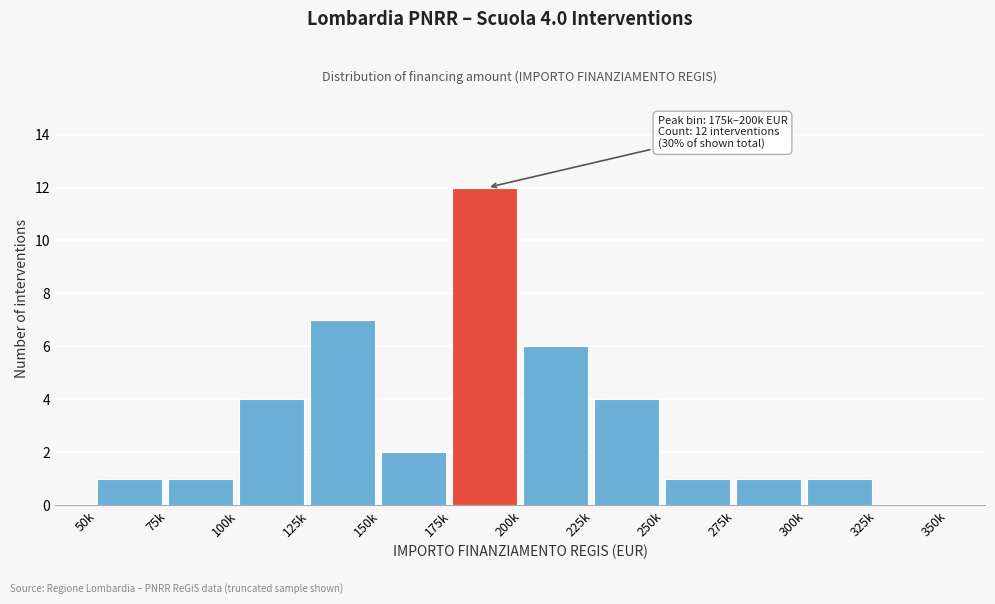

Reading right to left, extract all data points from this chart.

325k=0	300k=1	275k=1	250k=1	225k=4	200k=6	175k=12	150k=2	125k=7	100k=4	75k=1	50k=1